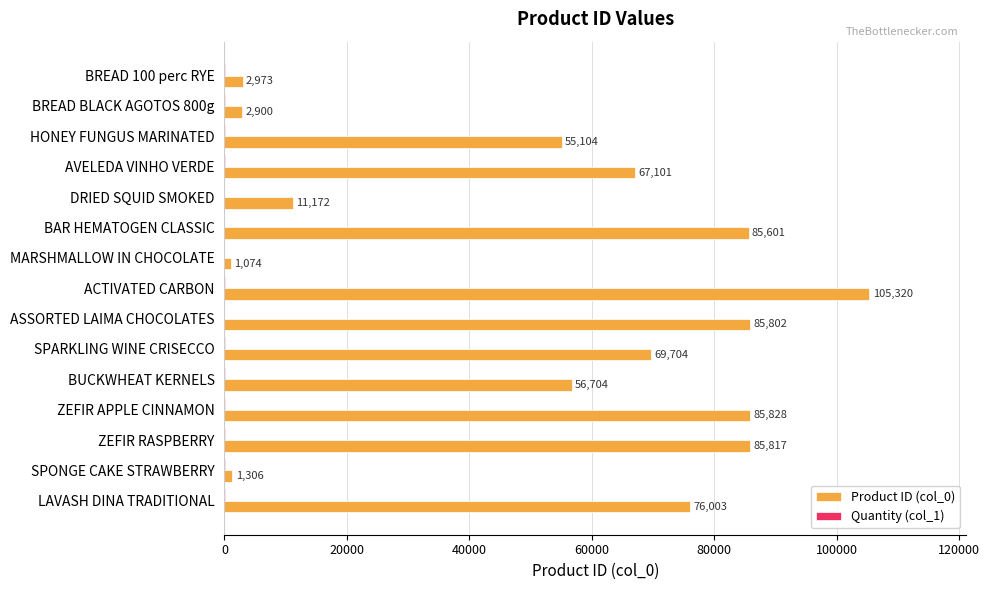

Which series has the largest total across all categories?

Product ID (col_0)